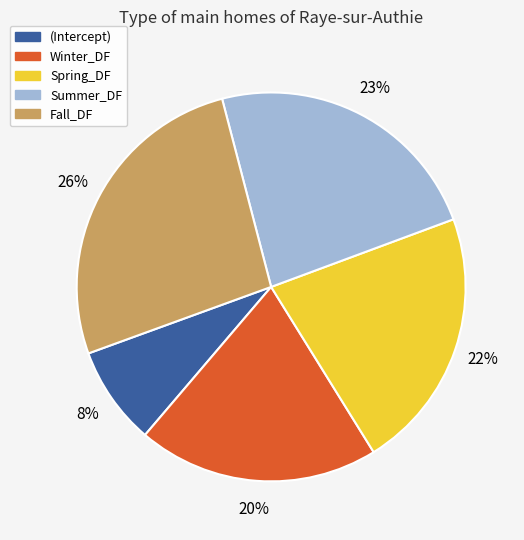

Is there any slice that represents more than half of the pie?

No